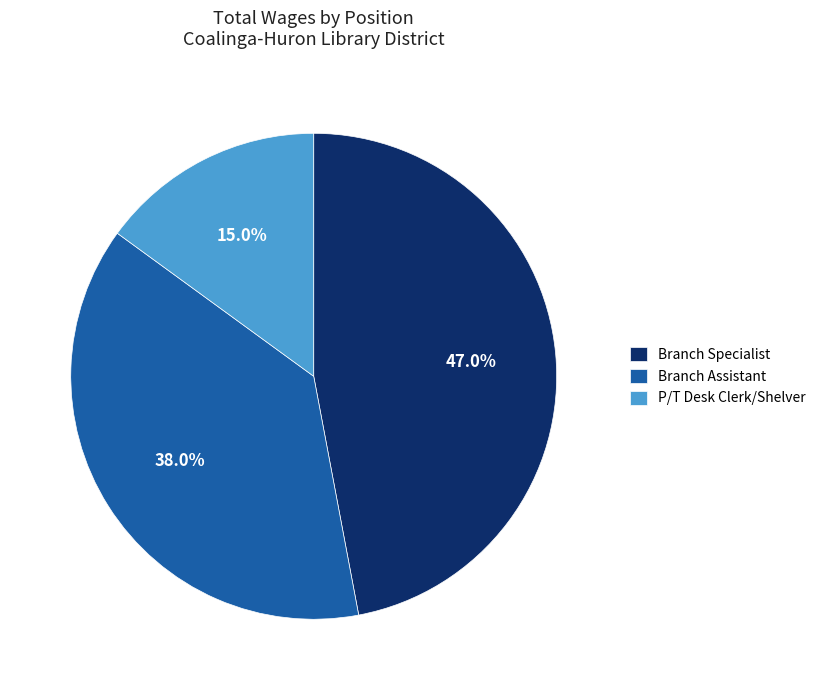

True or false: Branch Assistant accounts for 38% of the total.

True